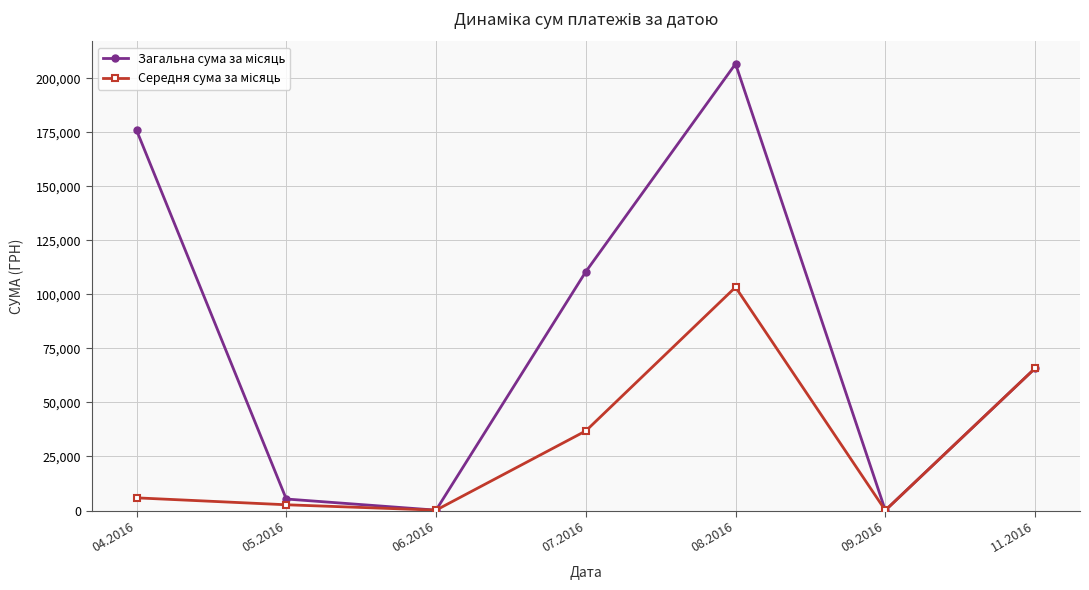

What is the total value across all series at 08.2016?

309947.5